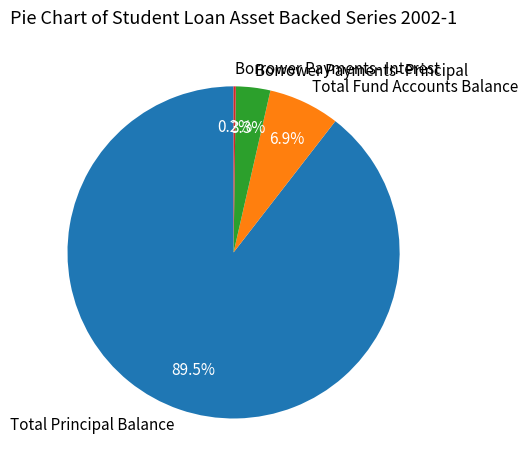

The Total Fund Accounts Balance slice represents 7% of the pie. True or false?

True